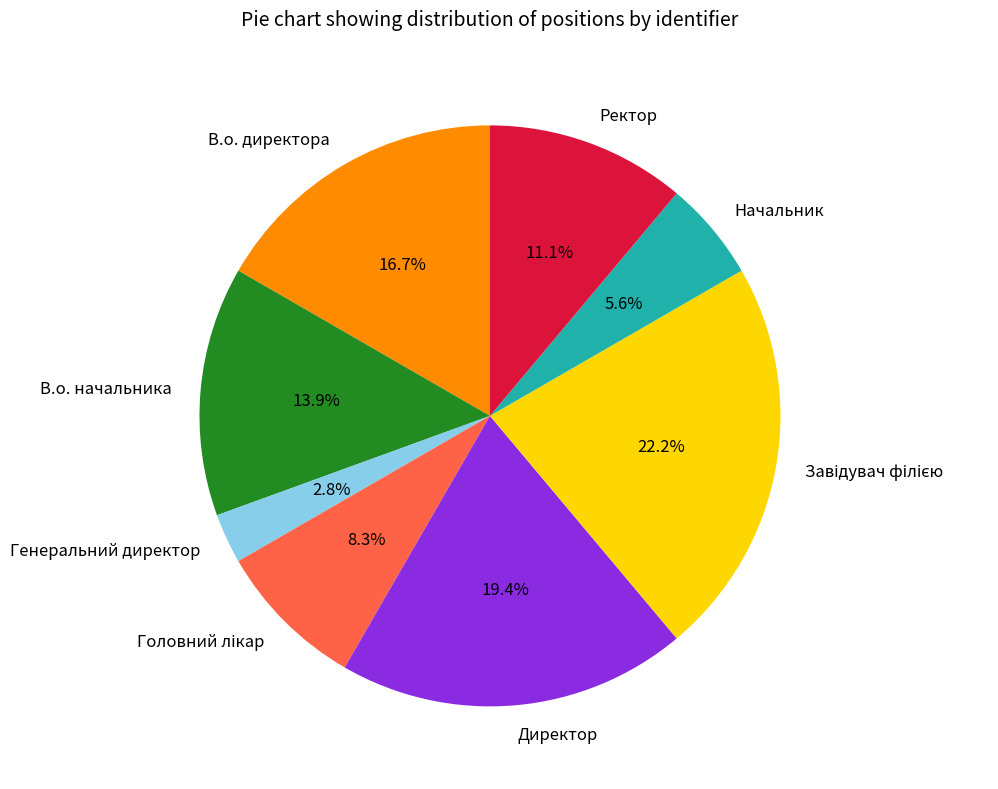

How much of the chart is everything except Директор?

80.6%